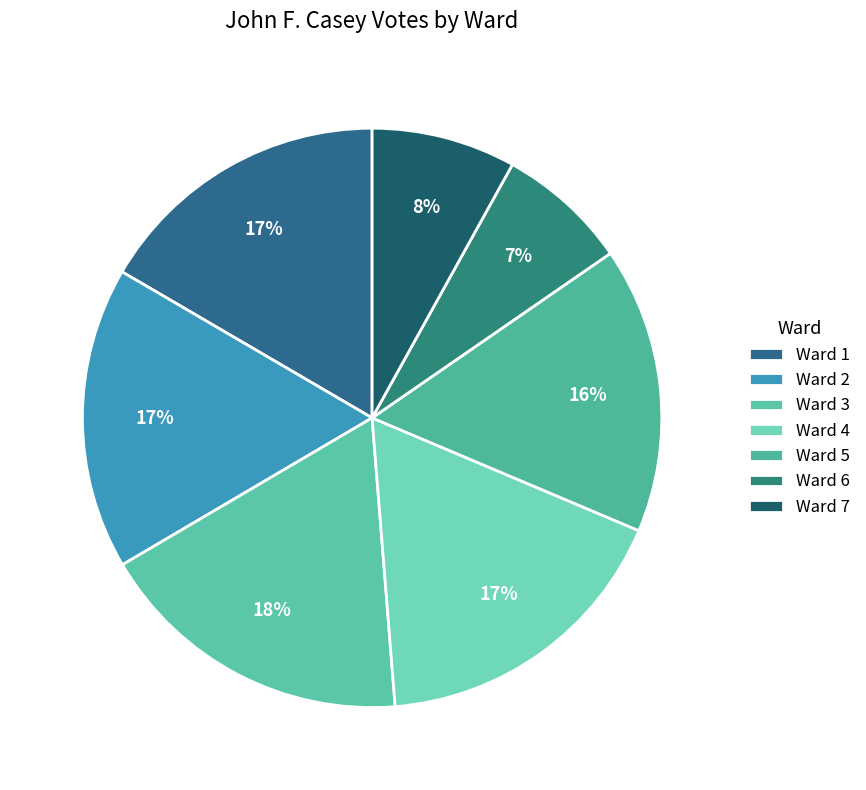

The Ward 3 slice represents 18% of the pie. True or false?

True